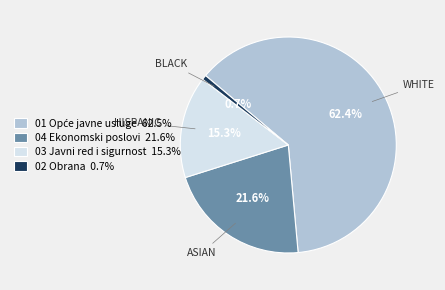

Which category has the smallest portion of the pie?

02 Obrana